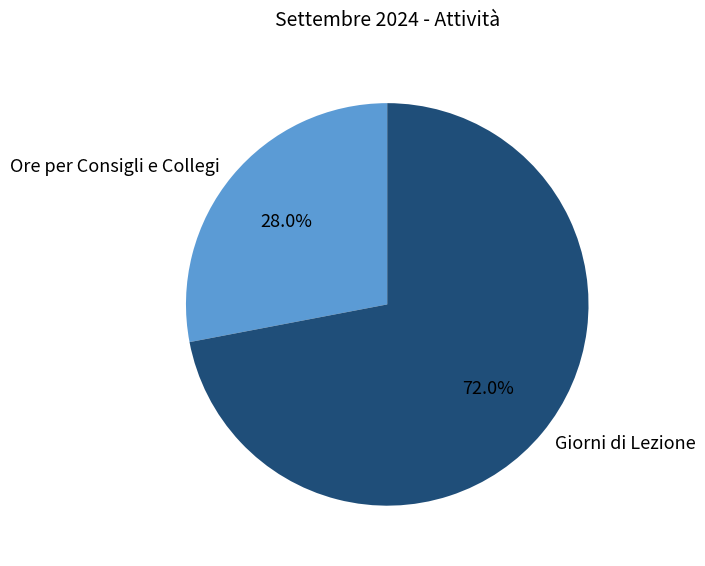

What is the ratio of the value at Giorni di Lezione to the value at Ore per Consigli e Collegi?

2.6